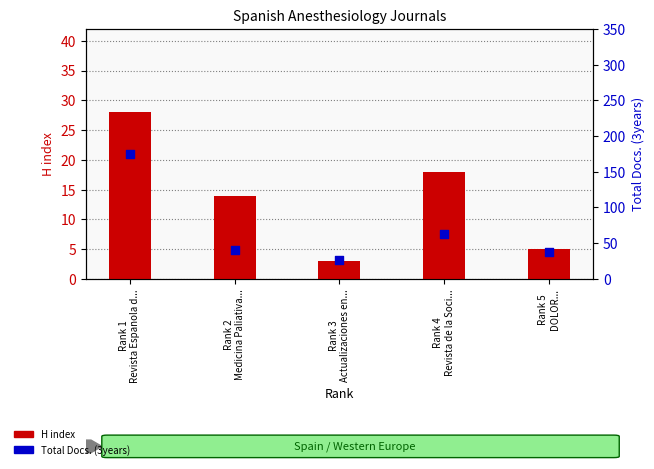

At how many categories does at least one series exceed 66?

1